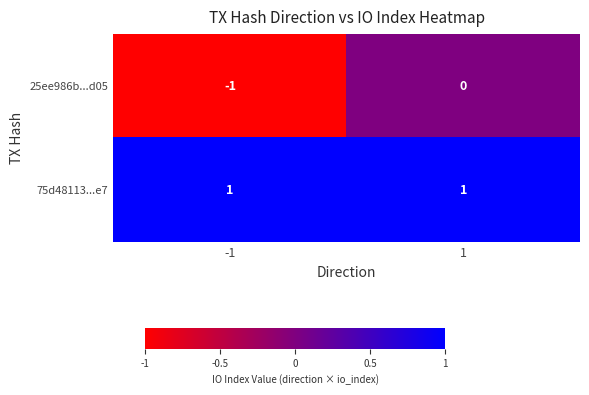

Rank the series by their average value, from lowest to highest.

25ee986b...d05, 75d48113...e7